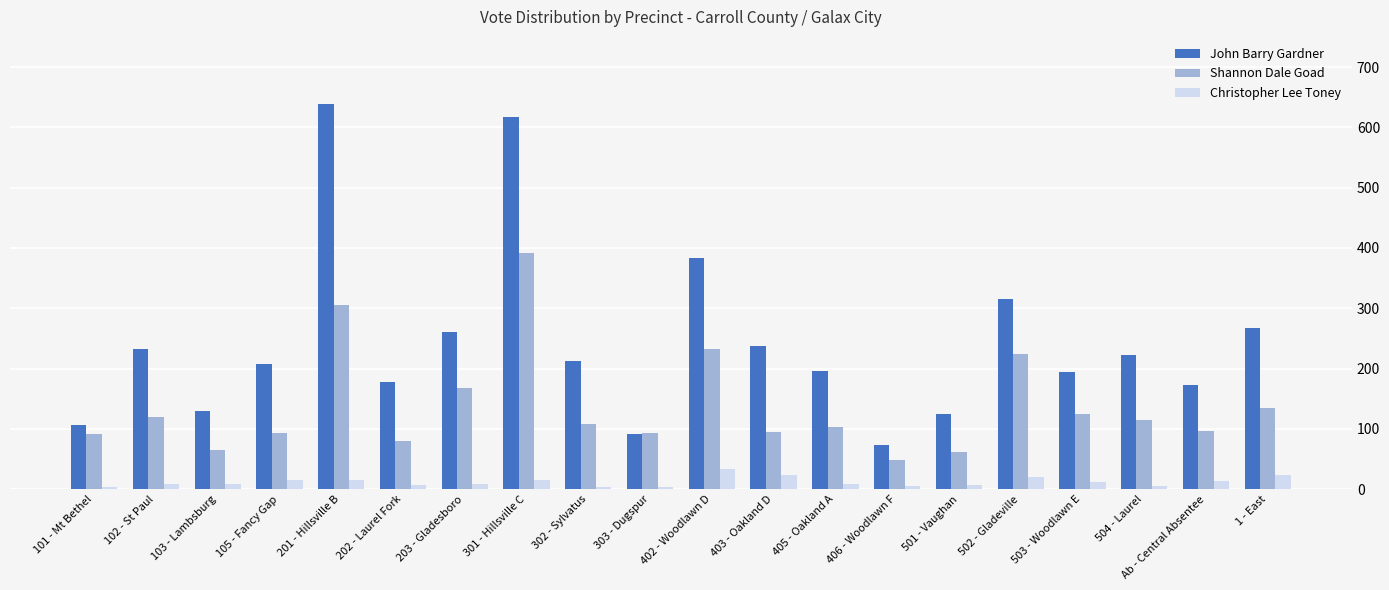

How many values in the Shannon Dale Goad series are below 108?

10